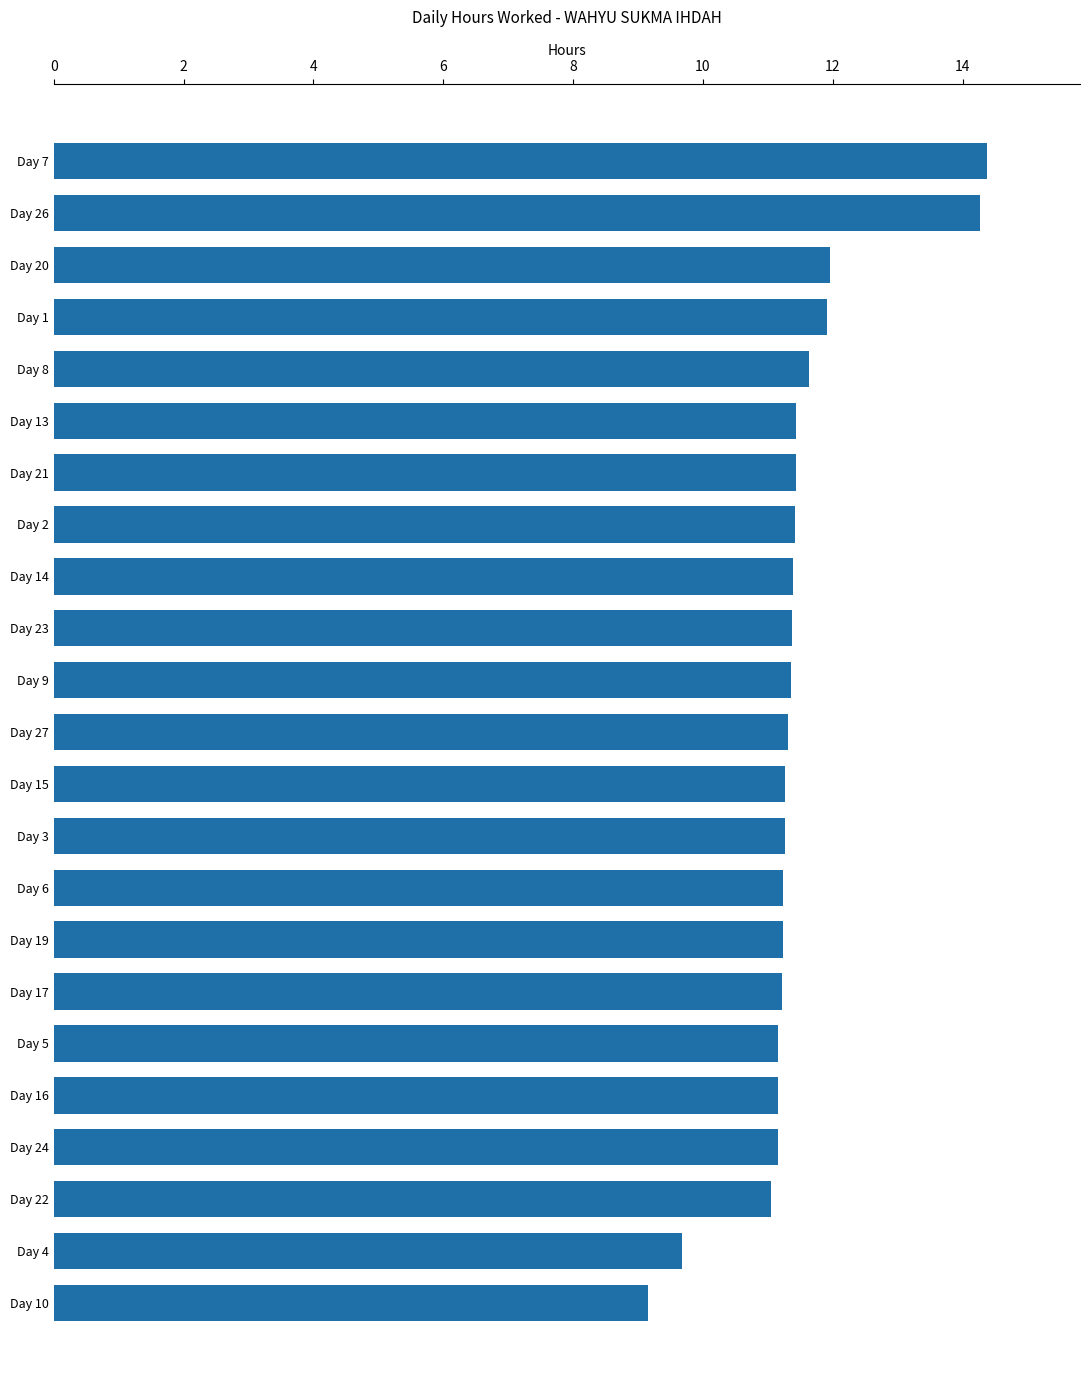

What is the label of the 18th bar from the bottom?

Day 13